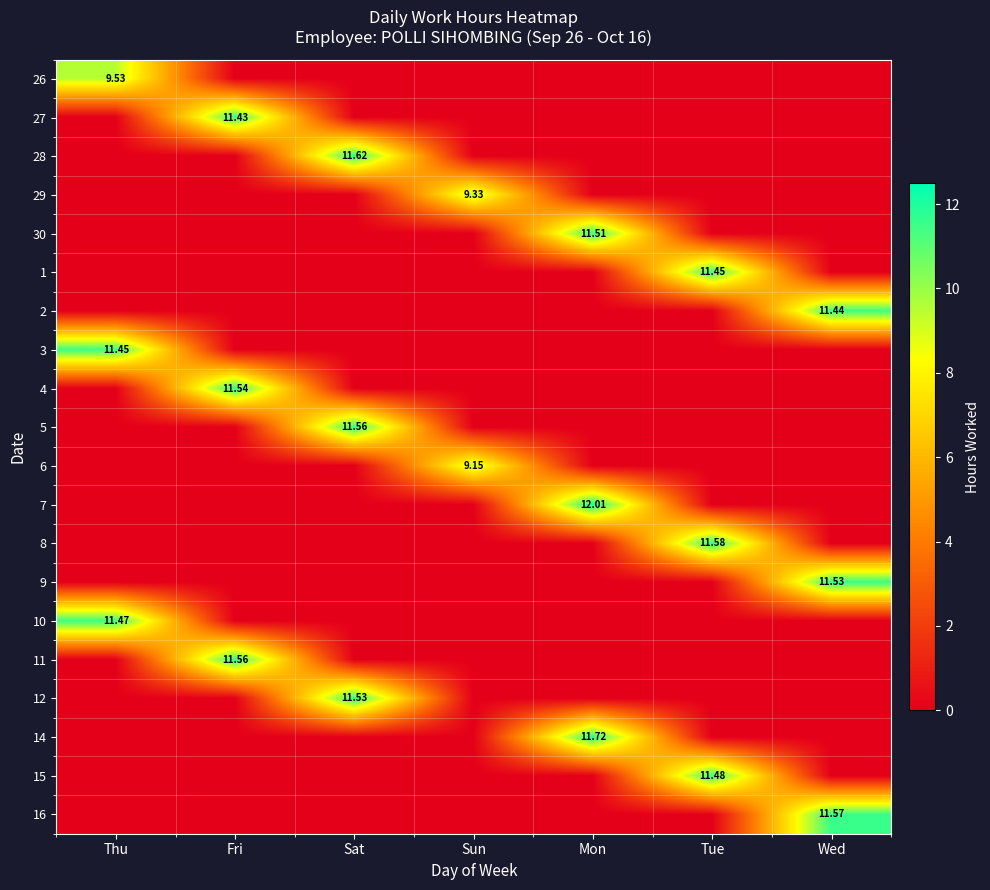

Which has a higher value, Thu or Sat?

Thu